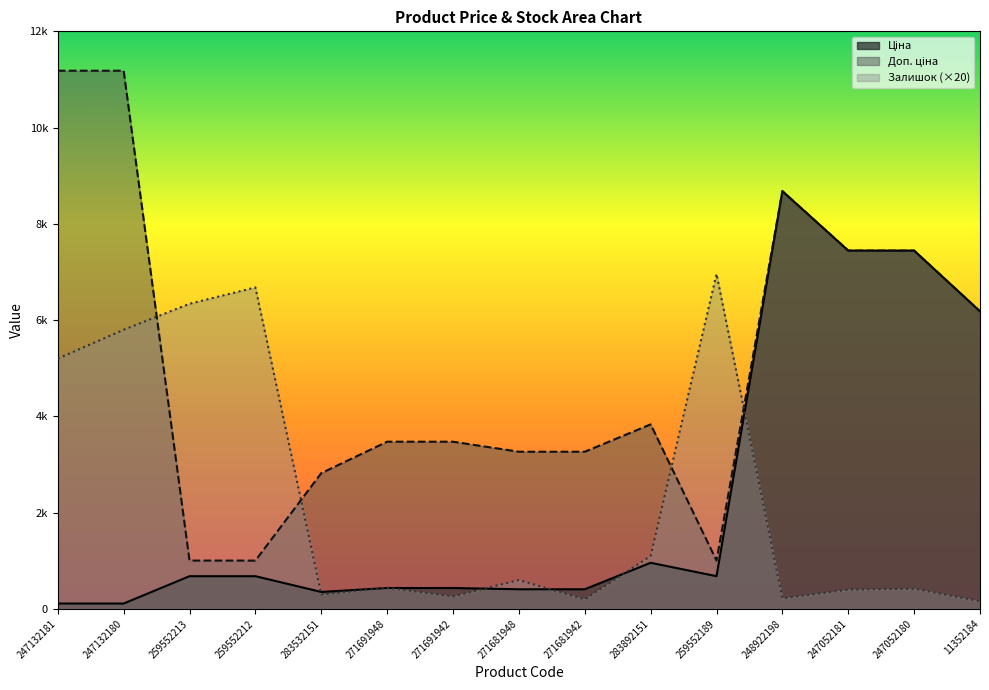

What is the total value across all series at 271691942?

4168.3